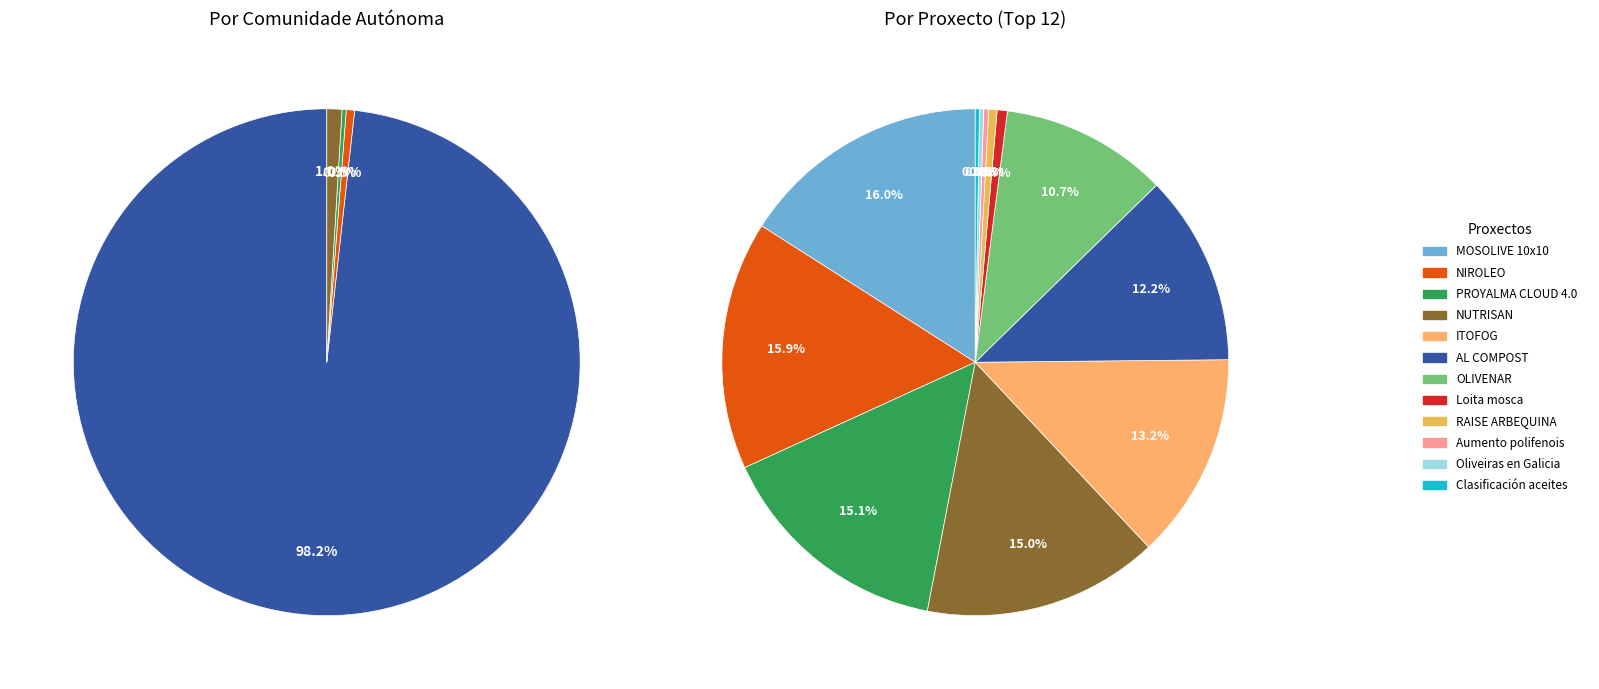

To the nearest percent, what percentage of the pie is OLIVENAR?

11%